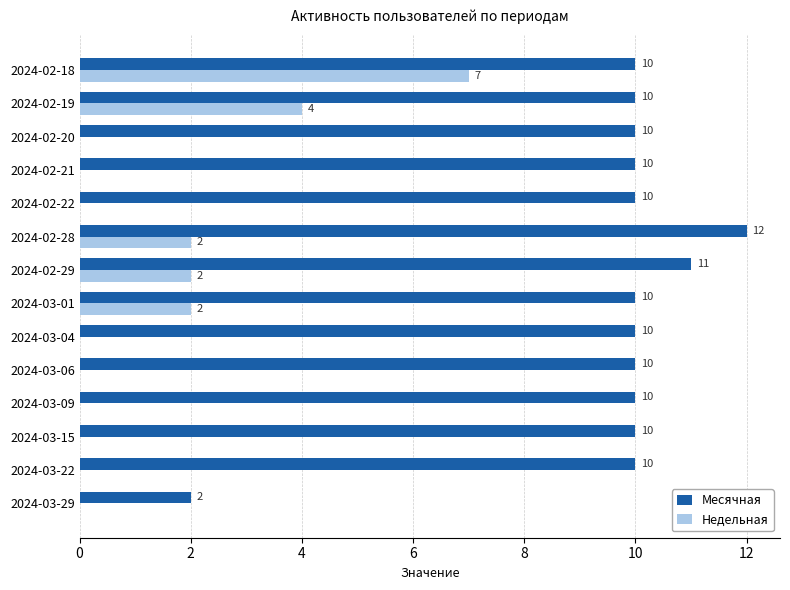

Between 2024-03-01 and 2024-02-22, which series saw the biggest shift?

Недельная